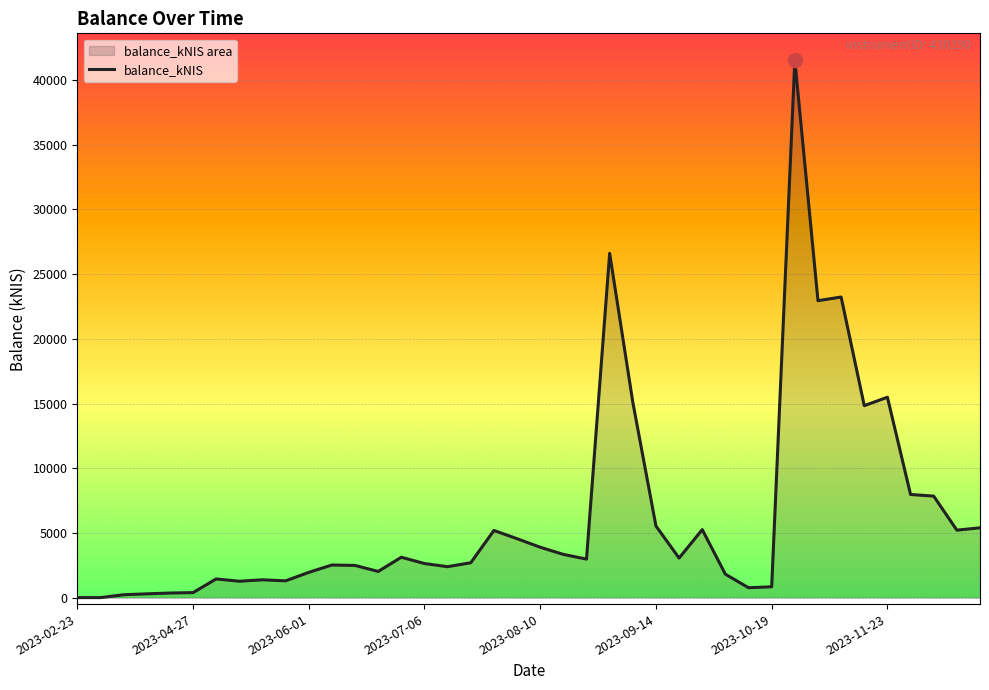

What is the change in value from 12 to 39?

+2907.4